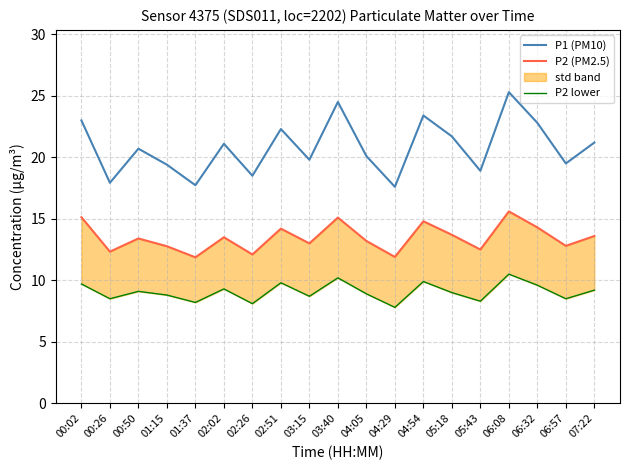

True or false: P2 lower has a value of 2.2 at 05:18.

False